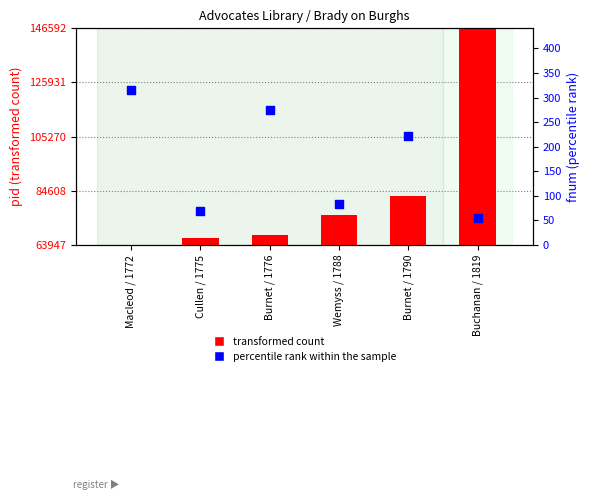

At which category is the sum across all series the highest?

Buchanan / 1819